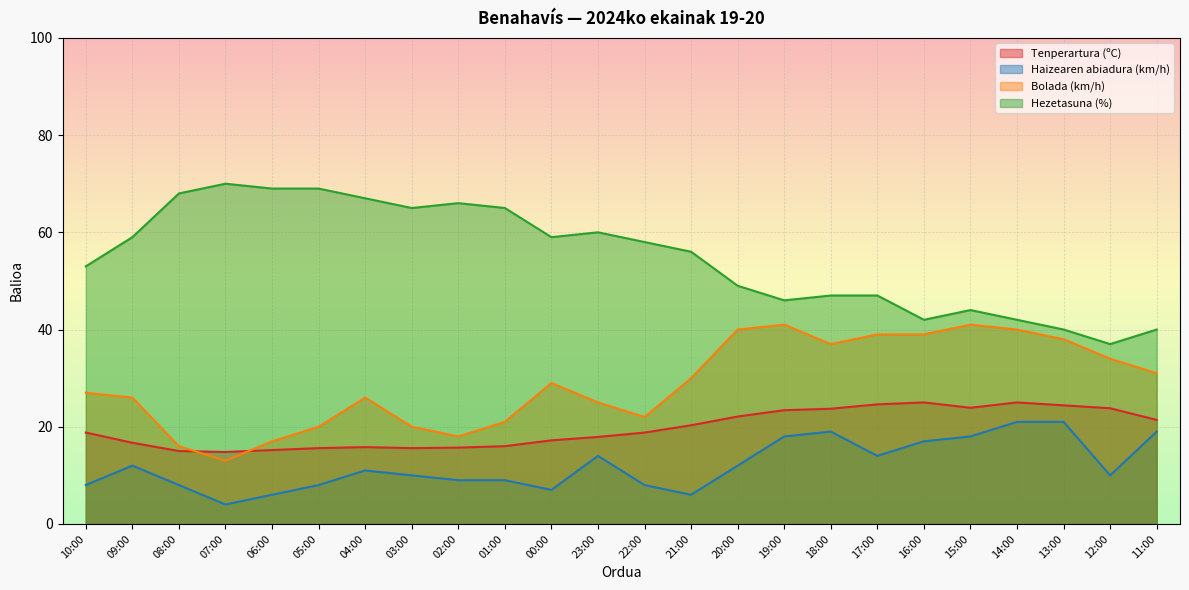

Reading left to right, what are all the values shown in this chart?

Tenperartura (ºC): 10:00=18.8	09:00=16.7	08:00=15.0	07:00=14.8	06:00=15.2	05:00=15.6	04:00=15.8	03:00=15.6	02:00=15.7	01:00=16.0	00:00=17.2	23:00=17.9	22:00=18.8	21:00=20.3	20:00=22.1	19:00=23.4	18:00=23.7	17:00=24.6	16:00=25.0	15:00=23.9	14:00=25.0	13:00=24.4	12:00=23.8	11:00=21.4
Haizearen abiadura (km/h): 10:00=8.0	09:00=12.0	08:00=8.0	07:00=4.0	06:00=6.0	05:00=8.0	04:00=11.0	03:00=10.0	02:00=9.0	01:00=9.0	00:00=7.0	23:00=14.0	22:00=8.0	21:00=6.0	20:00=12.0	19:00=18.0	18:00=19.0	17:00=14.0	16:00=17.0	15:00=18.0	14:00=21.0	13:00=21.0	12:00=10.0	11:00=19.0
Bolada (km/h): 10:00=27.0	09:00=26.0	08:00=16.0	07:00=13.0	06:00=17.0	05:00=20.0	04:00=26.0	03:00=20.0	02:00=18.0	01:00=21.0	00:00=29.0	23:00=25.0	22:00=22.0	21:00=30.0	20:00=40.0	19:00=41.0	18:00=37.0	17:00=39.0	16:00=39.0	15:00=41.0	14:00=40.0	13:00=38.0	12:00=34.0	11:00=31.0
Hezetasuna (%): 10:00=53.0	09:00=59.0	08:00=68.0	07:00=70.0	06:00=69.0	05:00=69.0	04:00=67.0	03:00=65.0	02:00=66.0	01:00=65.0	00:00=59.0	23:00=60.0	22:00=58.0	21:00=56.0	20:00=49.0	19:00=46.0	18:00=47.0	17:00=47.0	16:00=42.0	15:00=44.0	14:00=42.0	13:00=40.0	12:00=37.0	11:00=40.0